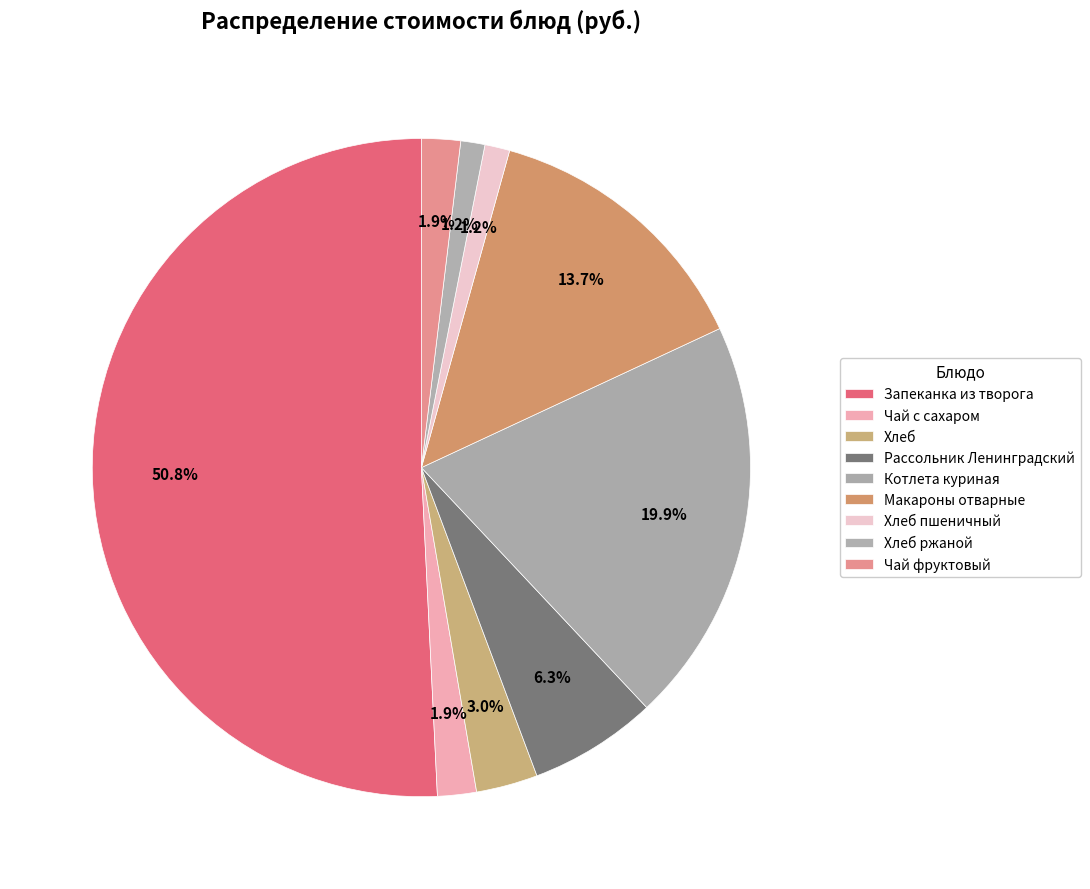

Approximately how many times larger is the value at Макароны отварные compared to Чай фруктовый?

7.2